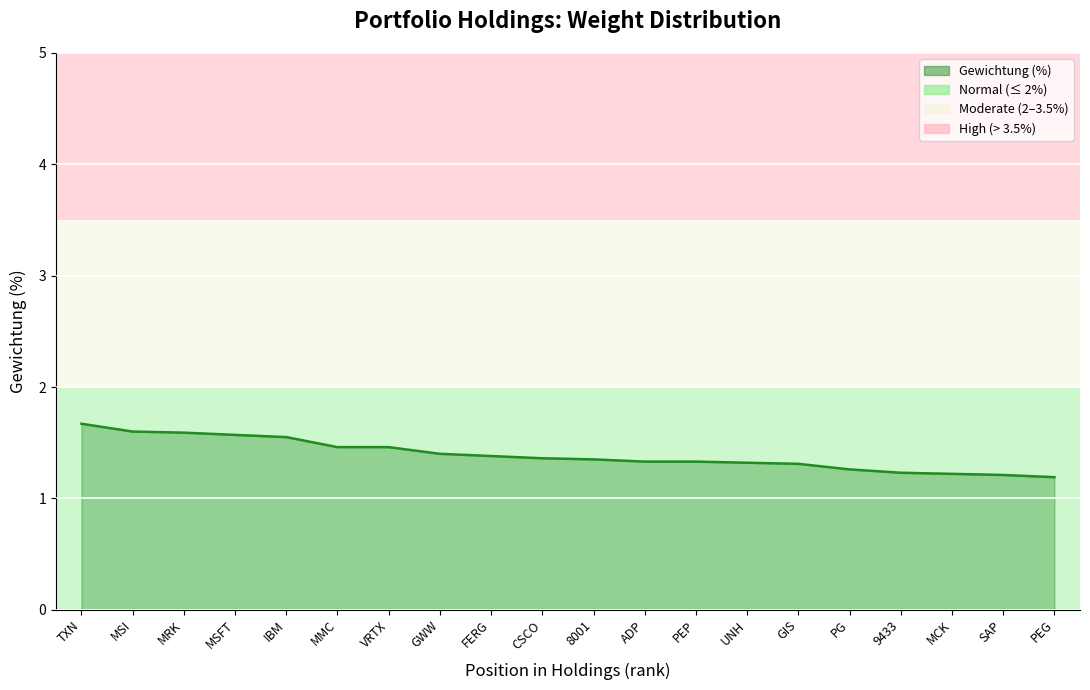

What is the minimum value shown in the chart?

1.2